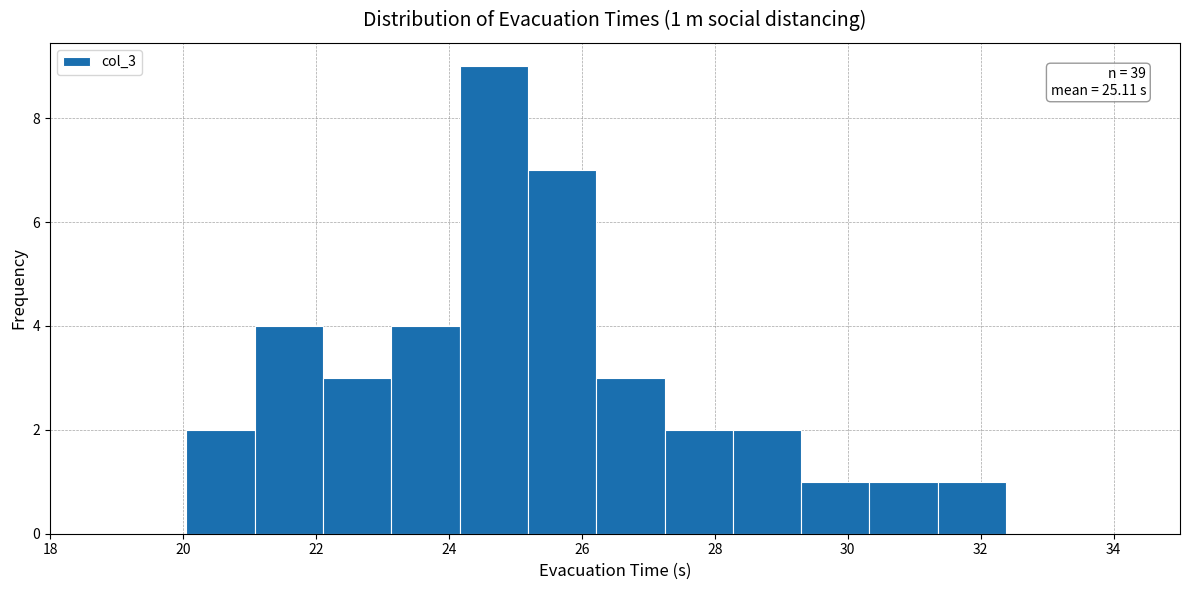

Over which range of the x-axis is the bar tallest?

24.2 to 25.2